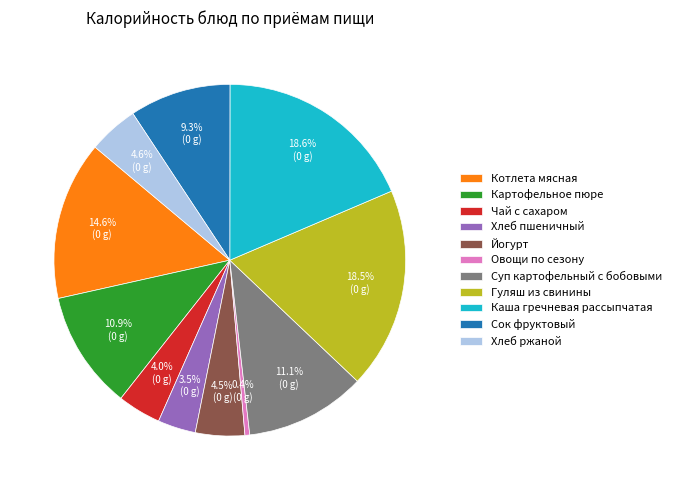

To the nearest percent, what is the difference between the Овощи по сезону and Хлеб ржаной slice percentages?

4%